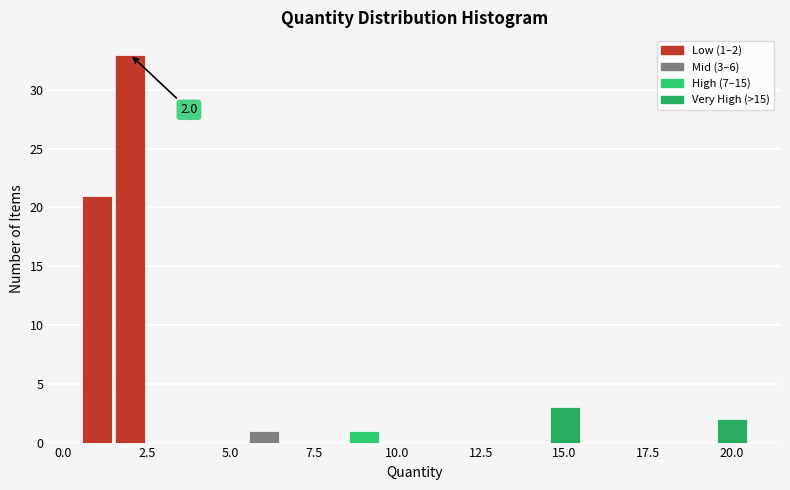

Read against the x-axis, roughly where is the centre of the tallest bar?

2.0